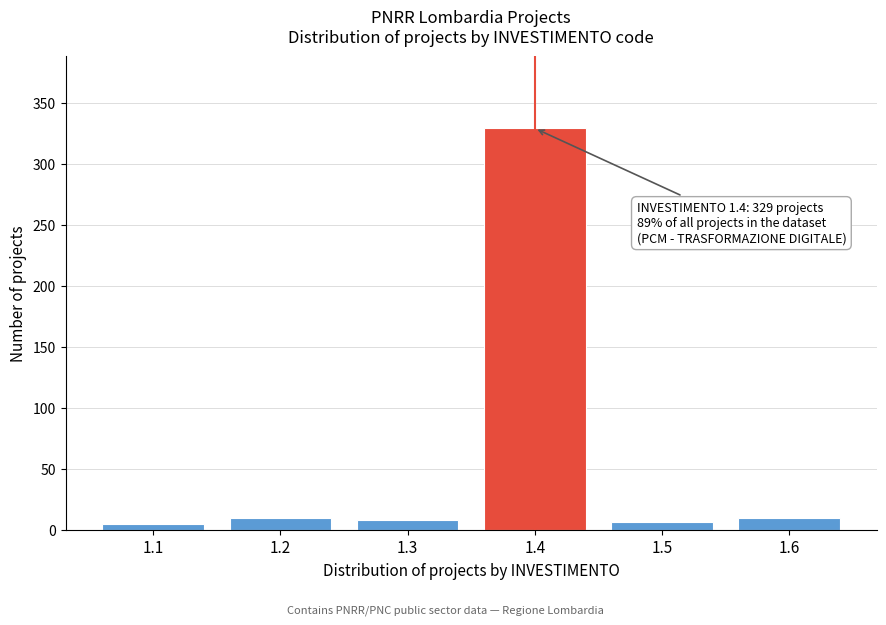

Is it true that the value at 1.6 is 10?

True